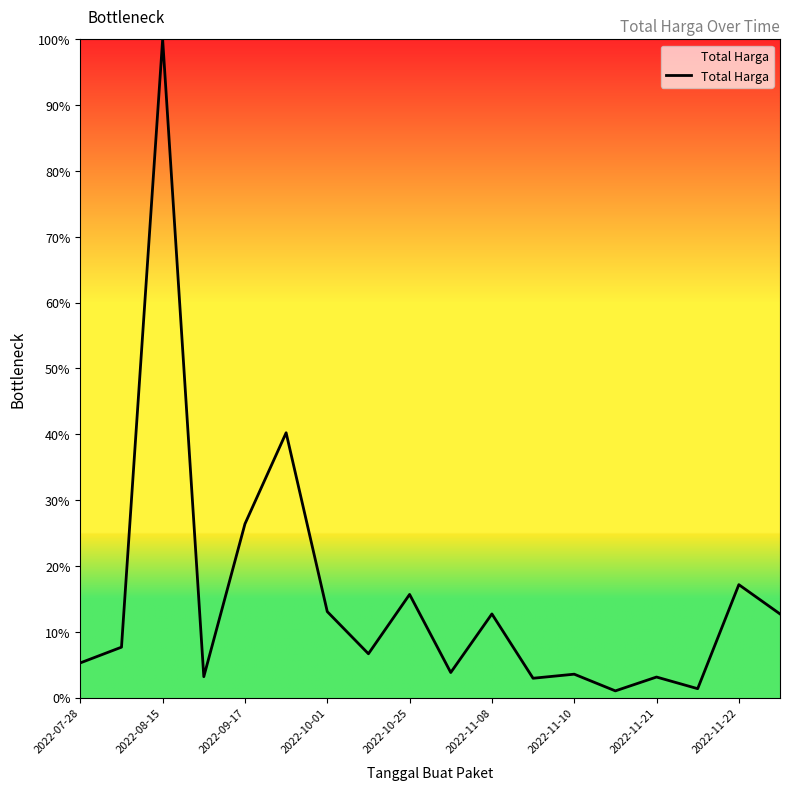

What is the maximum value shown in the chart?

100.0